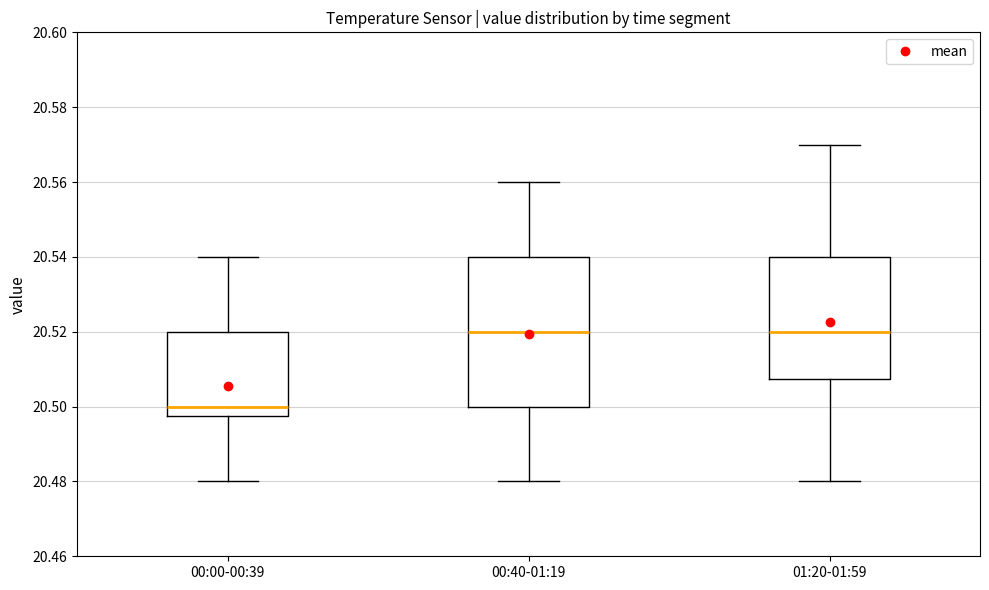

Comparing the boxes themselves (not the whiskers), which one is the tallest?

00:40-01:19